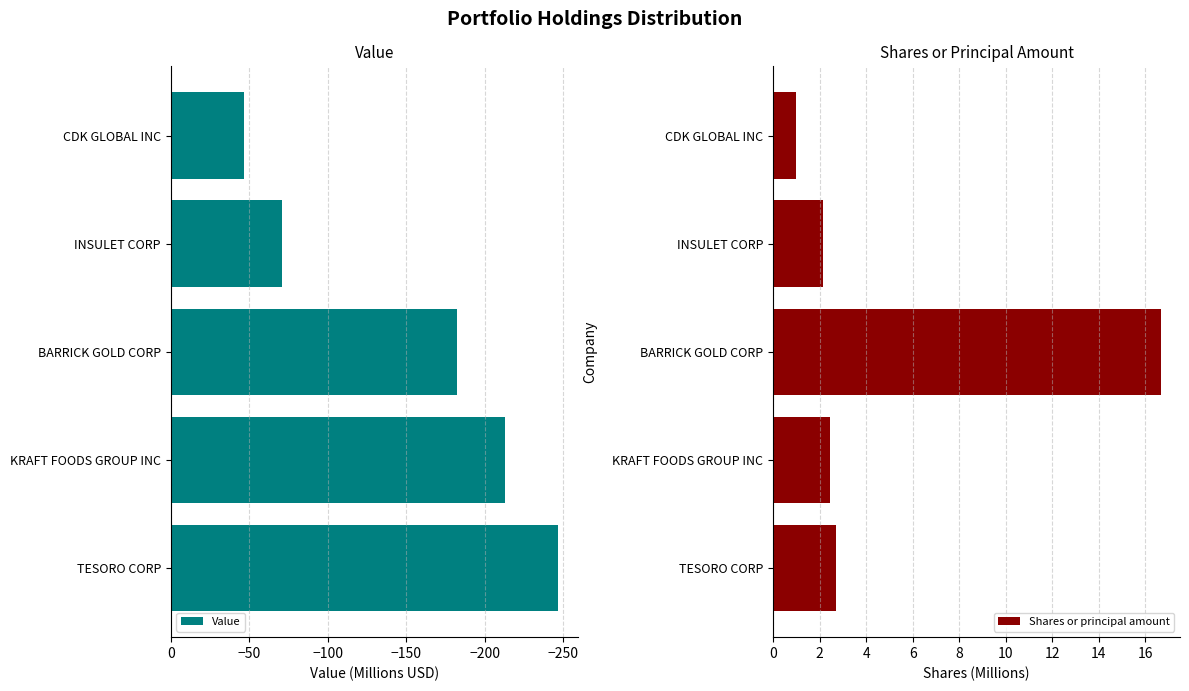

What is the value of the Shares or principal amount bar at the 1st from the left?

2.7